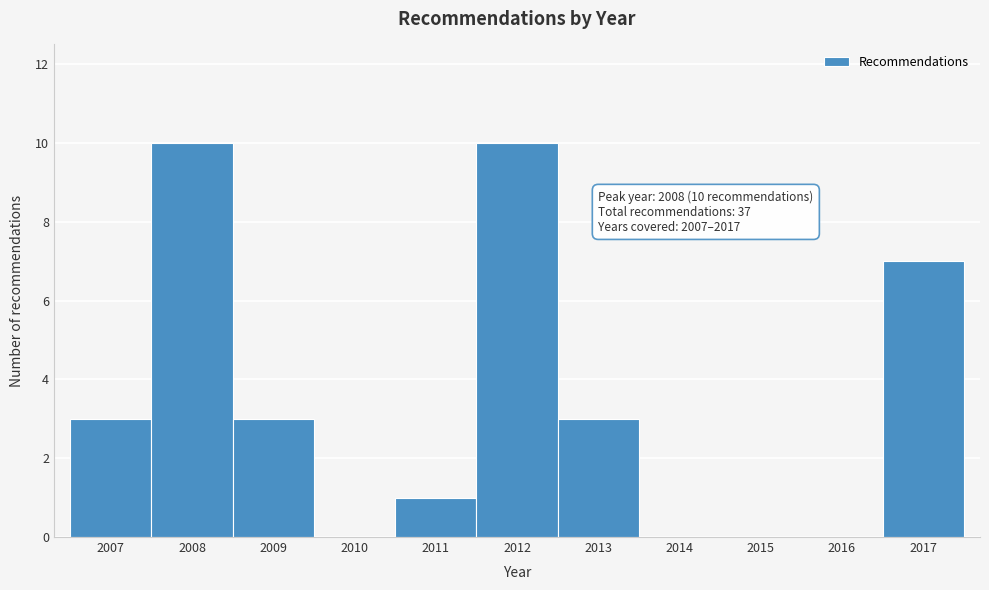

Reading right to left, what are all the values shown in this chart?

2017=7	2016=0	2015=0	2014=0	2013=3	2012=10	2011=1	2010=0	2009=3	2008=10	2007=3